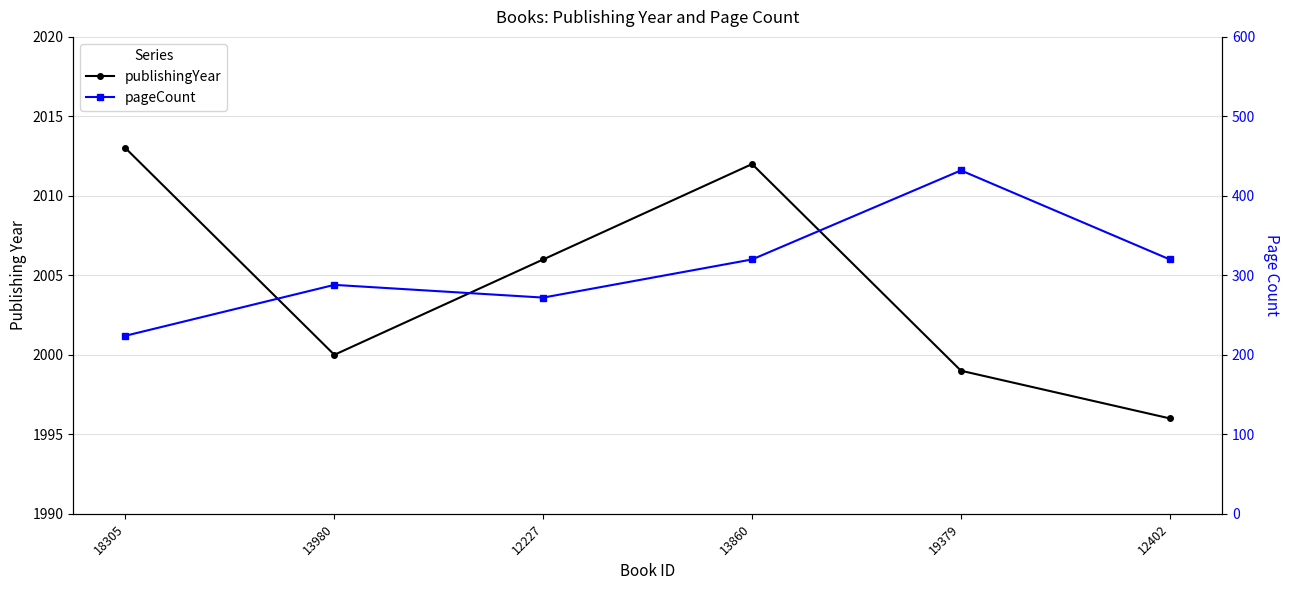

Is this an area chart (filled region under the line)?

No